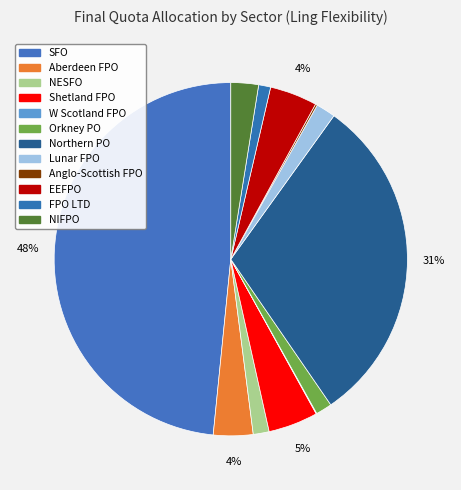

Approximately how many times larger is the value at Lunar FPO compared to FPO LTD?

1.6